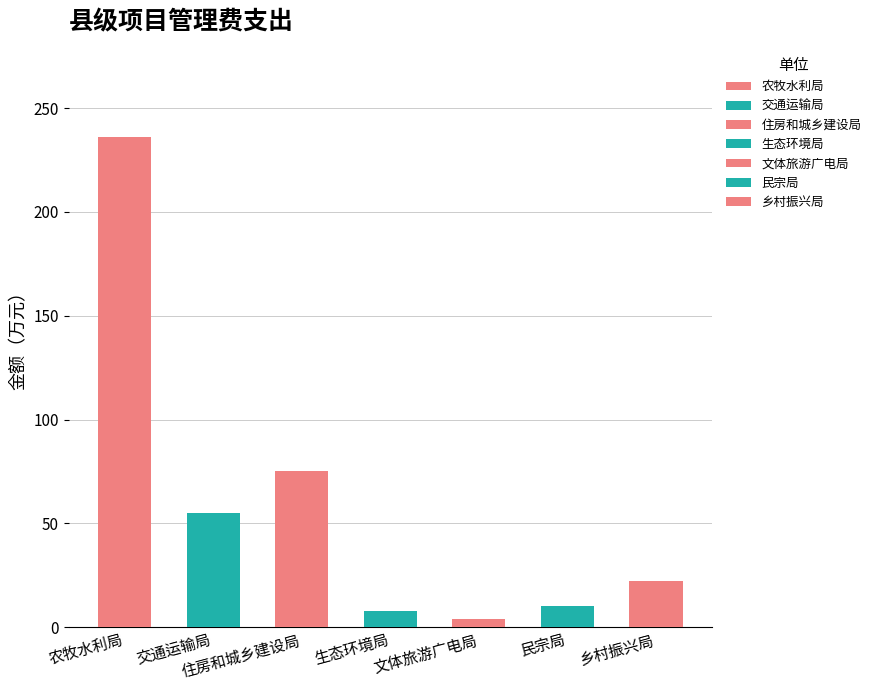

Reading right to left, extract all data points from this chart.

22	10	4	8	75	55	236